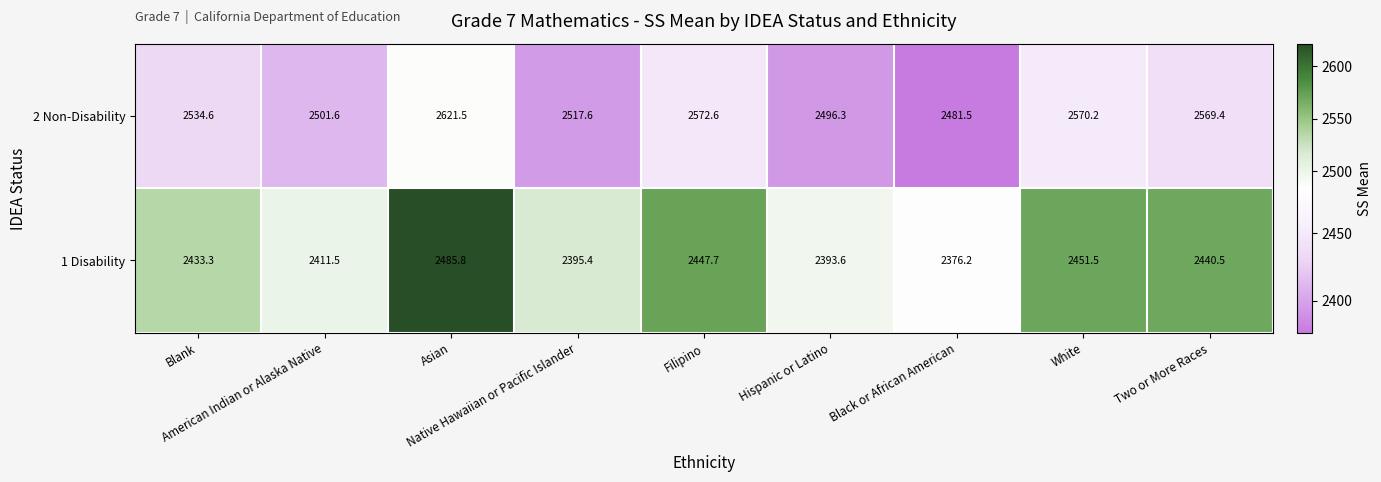

Rank the series by their maximum value, from lowest to highest.

1 Disability, 2 Non-Disability